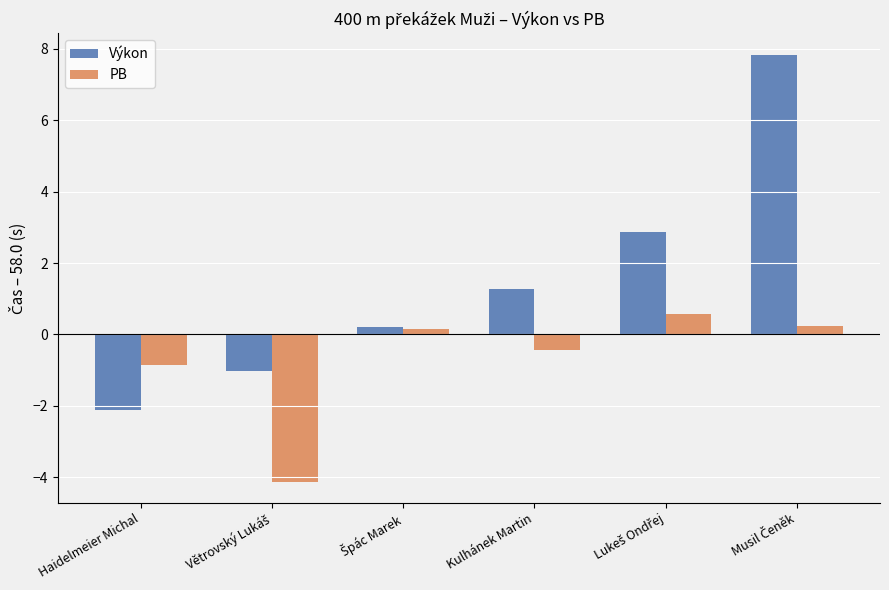

What is the smallest value displayed?

-4.1